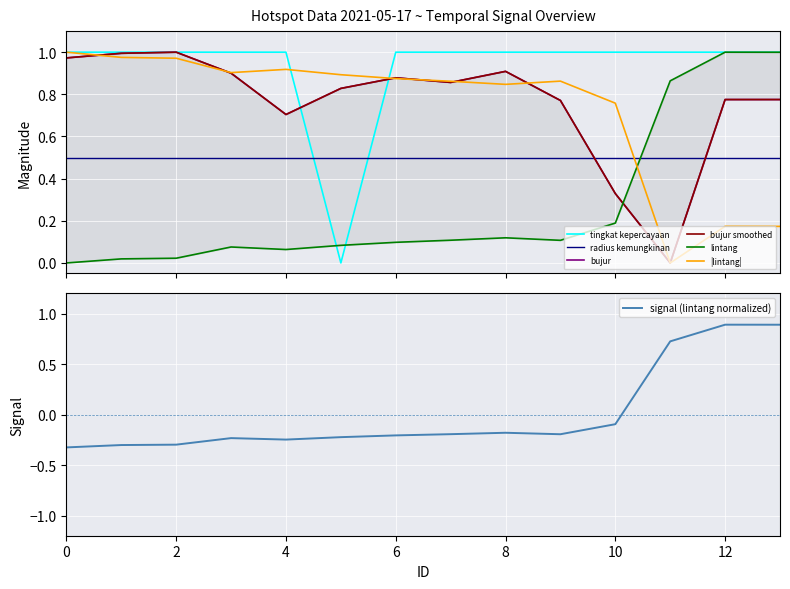

True or false: radius kemungkinan and tingkat kepercayaan intersect in this chart.

True